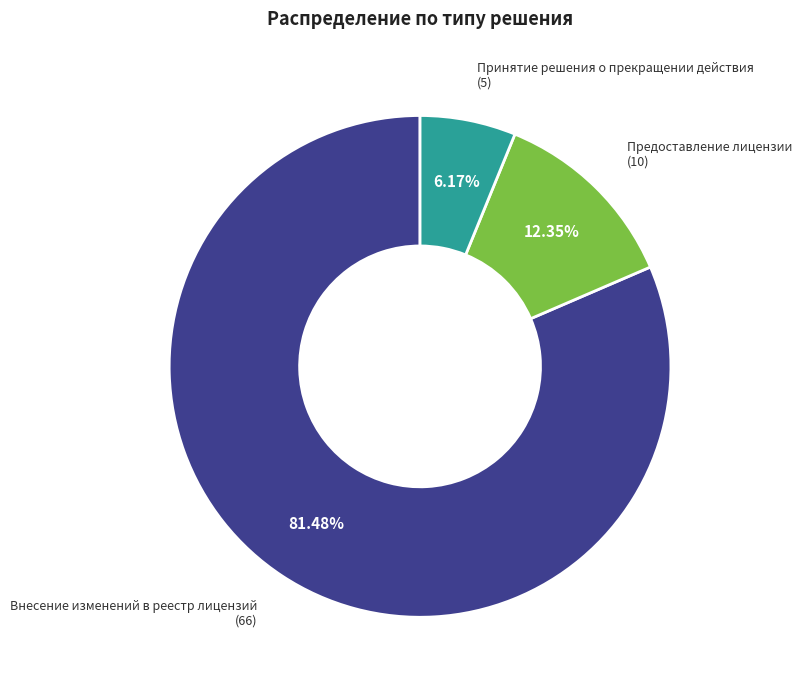

Is there any slice that represents more than half of the pie?

Yes